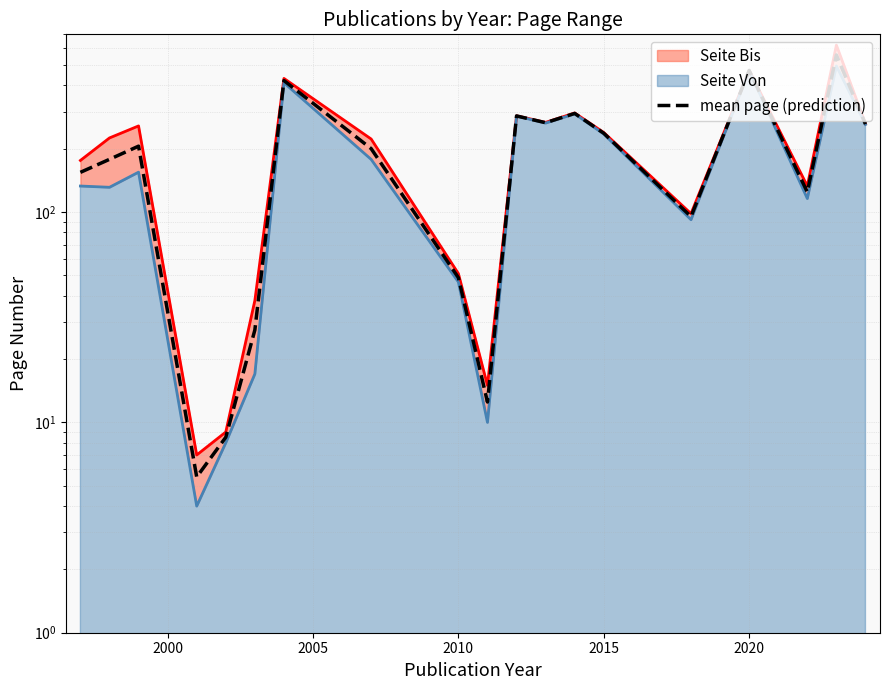

How many data points does each series have?

19